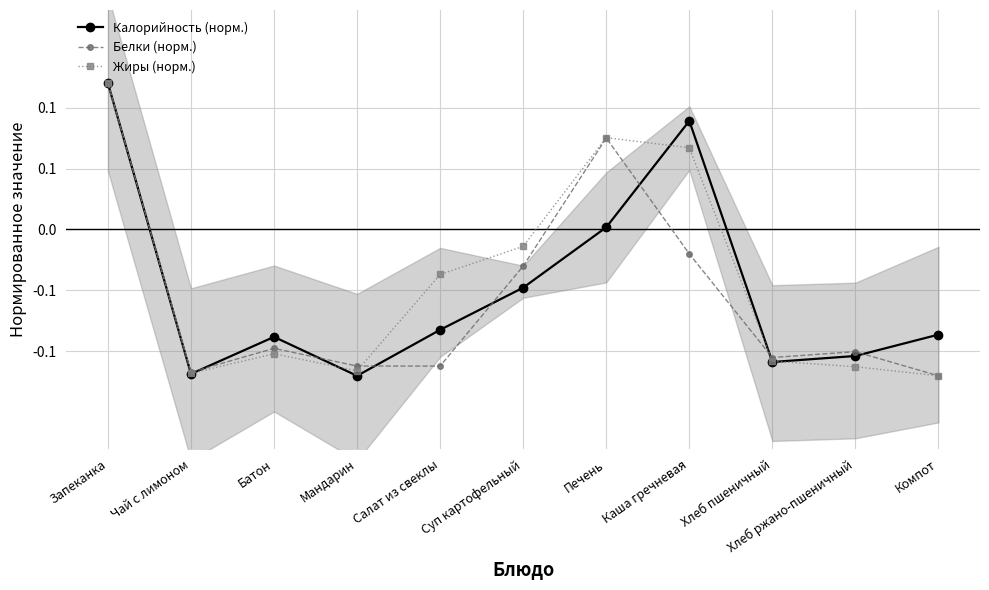

Reading left to right, list all the values displayed in this chart.

Калорийность (норм.): Запеканка=0.1	Чай с лимоном=-0.1	Батон=-0.1	Мандарин=-0.1	Салат из свеклы=-0.1	Суп картофельный=-0.0	Печень=0.0	Каша гречневая=0.1	Хлеб пшеничный=-0.1	Хлеб ржано-пшеничный=-0.1	Компот=-0.1
Белки (норм.): Запеканка=0.1	Чай с лимоном=-0.1	Батон=-0.1	Мандарин=-0.1	Салат из свеклы=-0.1	Суп картофельный=-0.0	Печень=0.1	Каша гречневая=-0.0	Хлеб пшеничный=-0.1	Хлеб ржано-пшеничный=-0.1	Компот=-0.1
Жиры (норм.): Запеканка=0.1	Чай с лимоном=-0.1	Батон=-0.1	Мандарин=-0.1	Салат из свеклы=-0.0	Суп картофельный=-0.0	Печень=0.1	Каша гречневая=0.1	Хлеб пшеничный=-0.1	Хлеб ржано-пшеничный=-0.1	Компот=-0.1